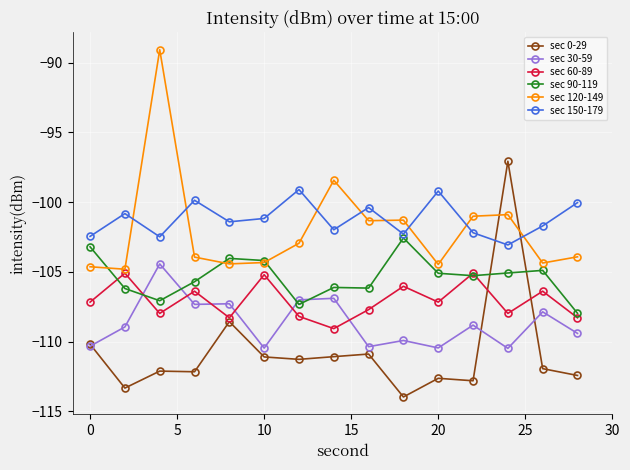

What is the highest value of the sec 90-119 series?

-102.6